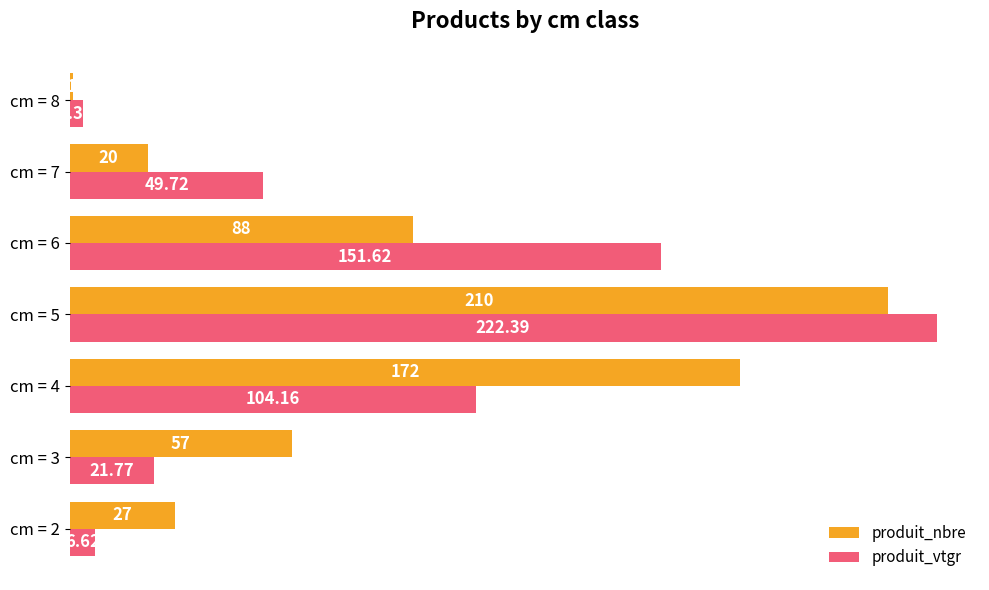

Rank the series by their average value, from highest to lowest.

produit_nbre, produit_vtgr